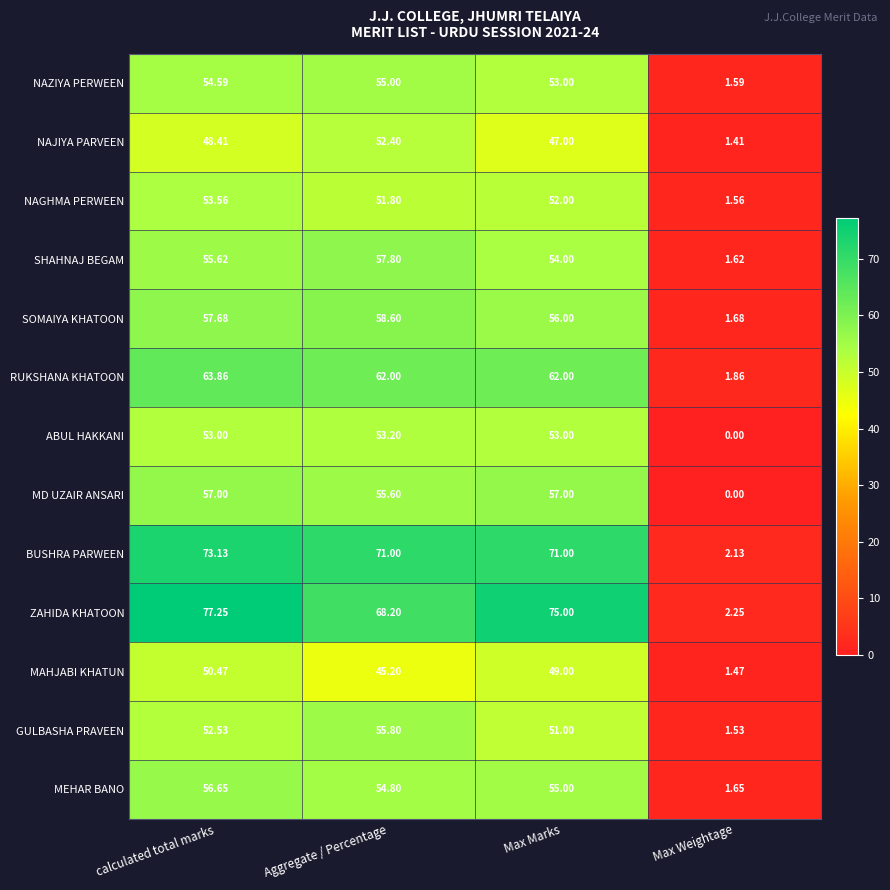

Is the value of SOMAIYA KHATOON at calculated total marks greater than the value of GULBASHA PRAVEEN at calculated total marks?

Yes